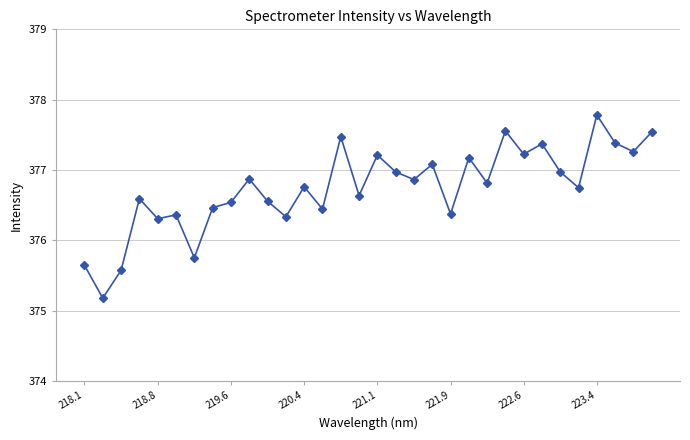

What is the difference between the maximum and minimum values?

2.6